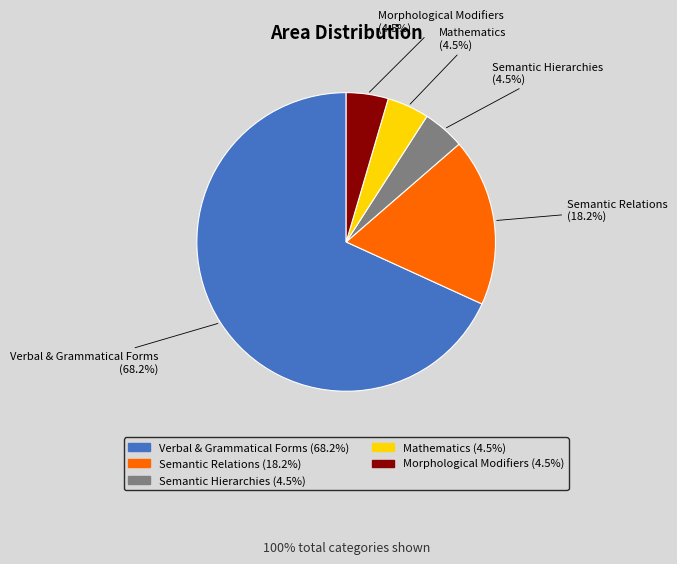

Which category has the biggest portion of the pie?

Verbal & Grammatical Forms